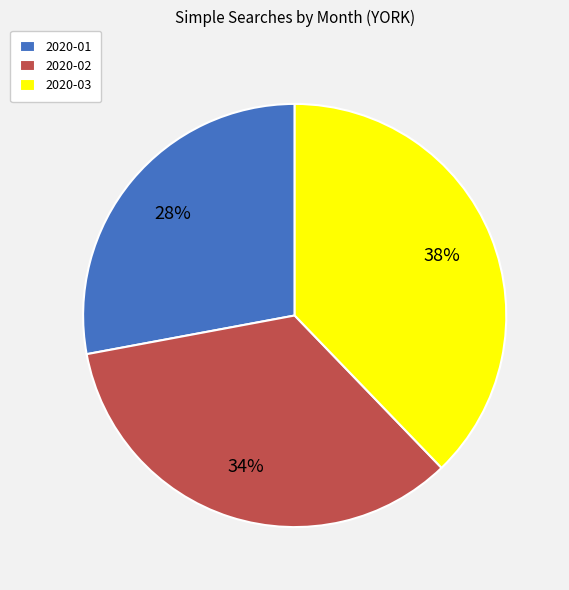

Which category has the smallest portion of the pie?

2020-01